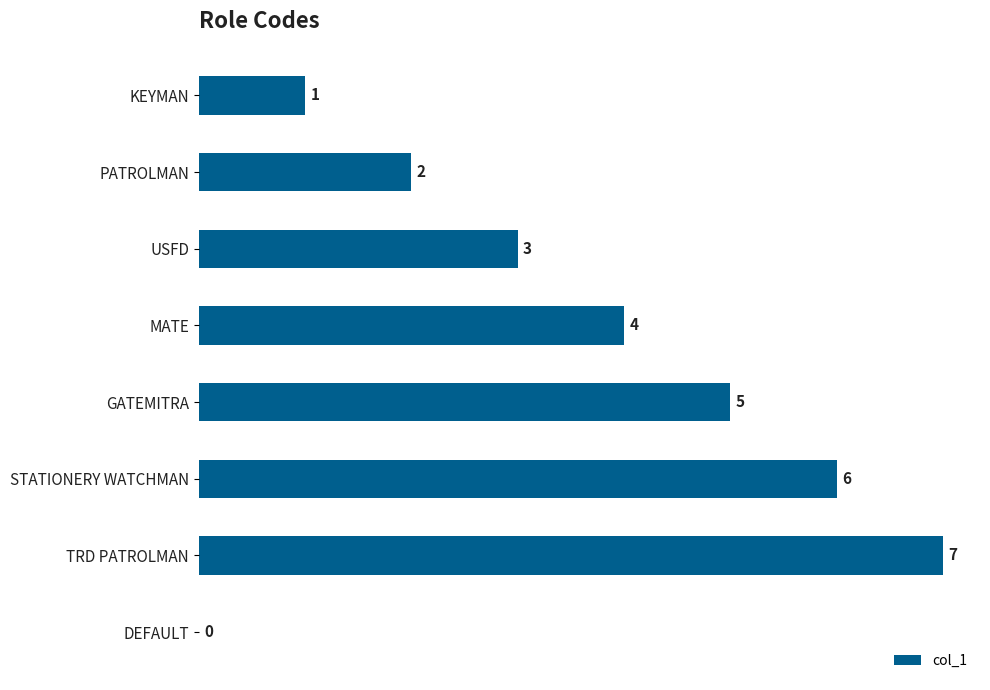

Are the bars horizontal?

Yes